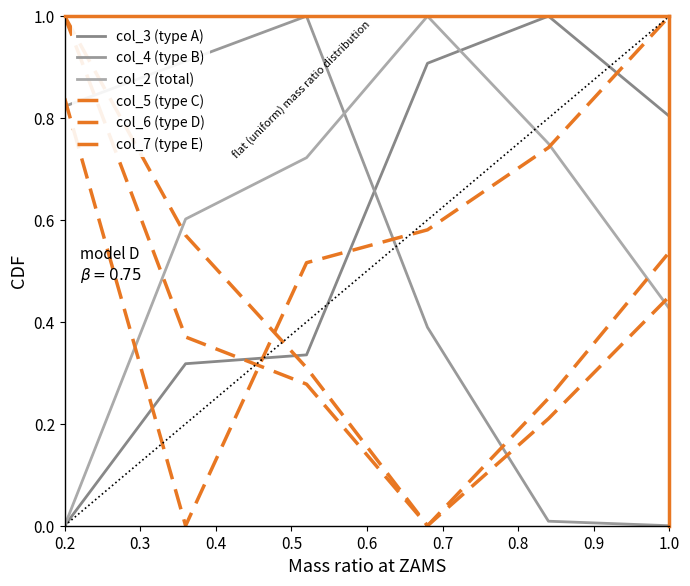

How many lines are shown in the chart?

6